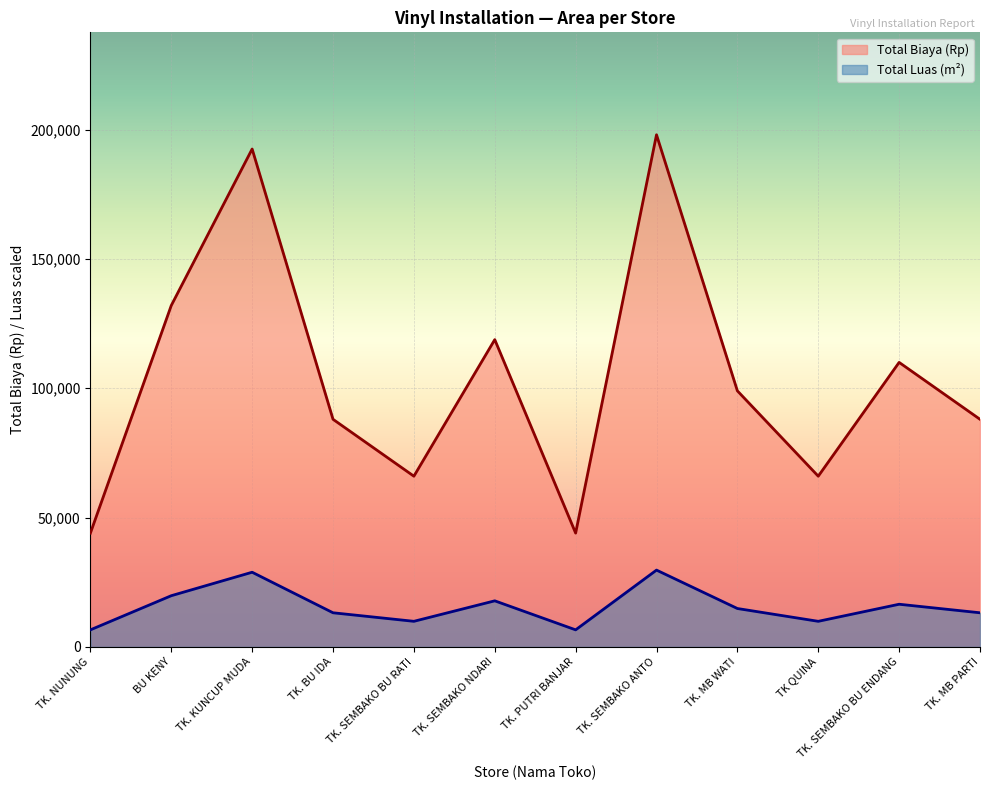

What is the maximum value for Total luas (mtr)?

198000